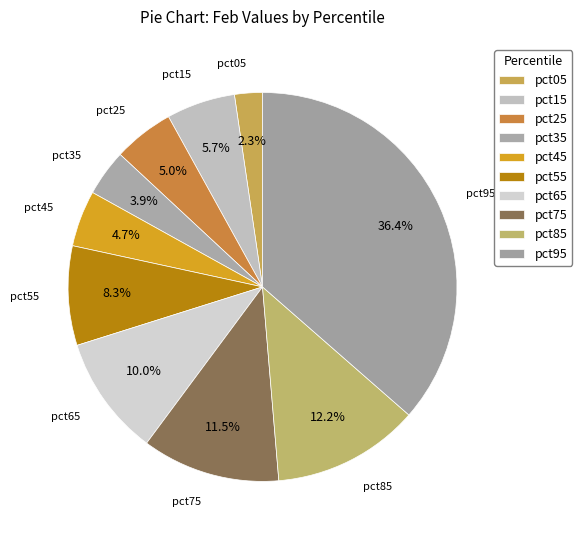

Rank the categories by value from highest to lowest.

pct95, pct85, pct75, pct65, pct55, pct15, pct25, pct45, pct35, pct05